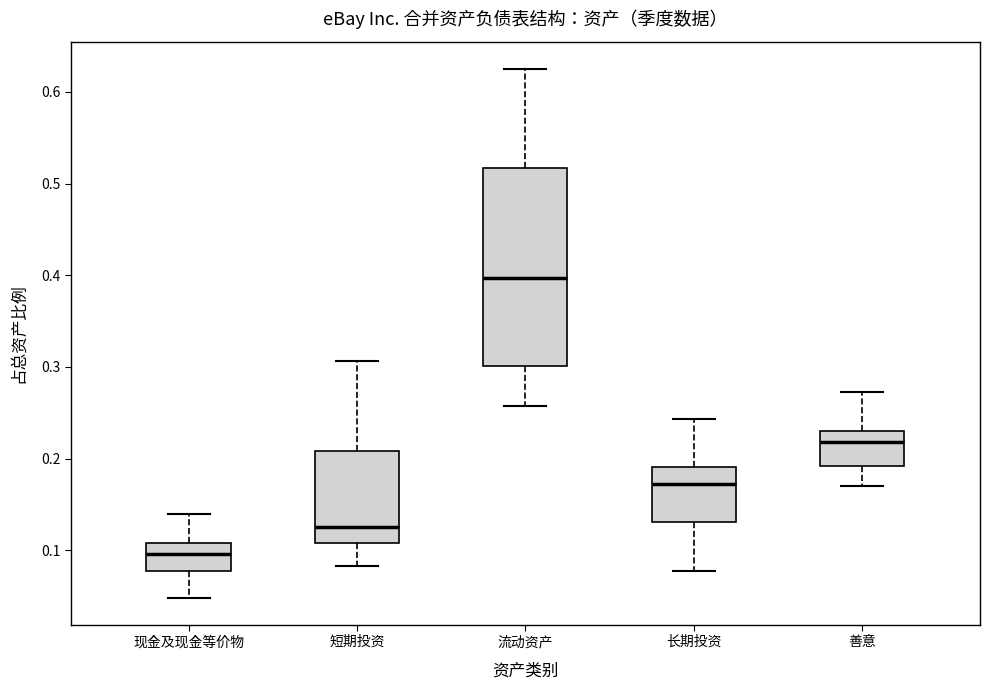

Comparing the boxes themselves (not the whiskers), which one is the tallest?

流动资产